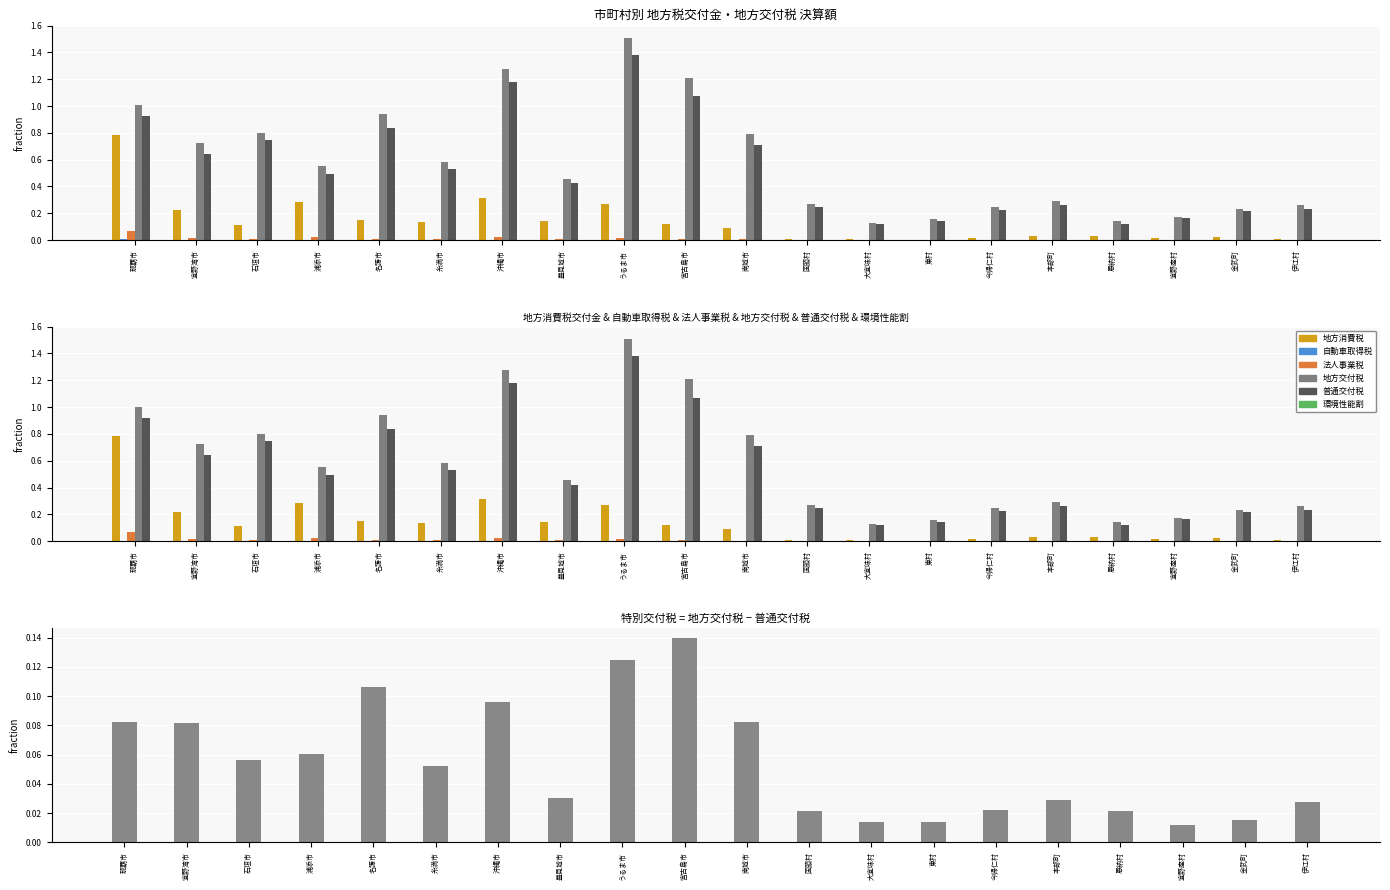

What is the average value of the col_24 (地方交付税) series?

0.6